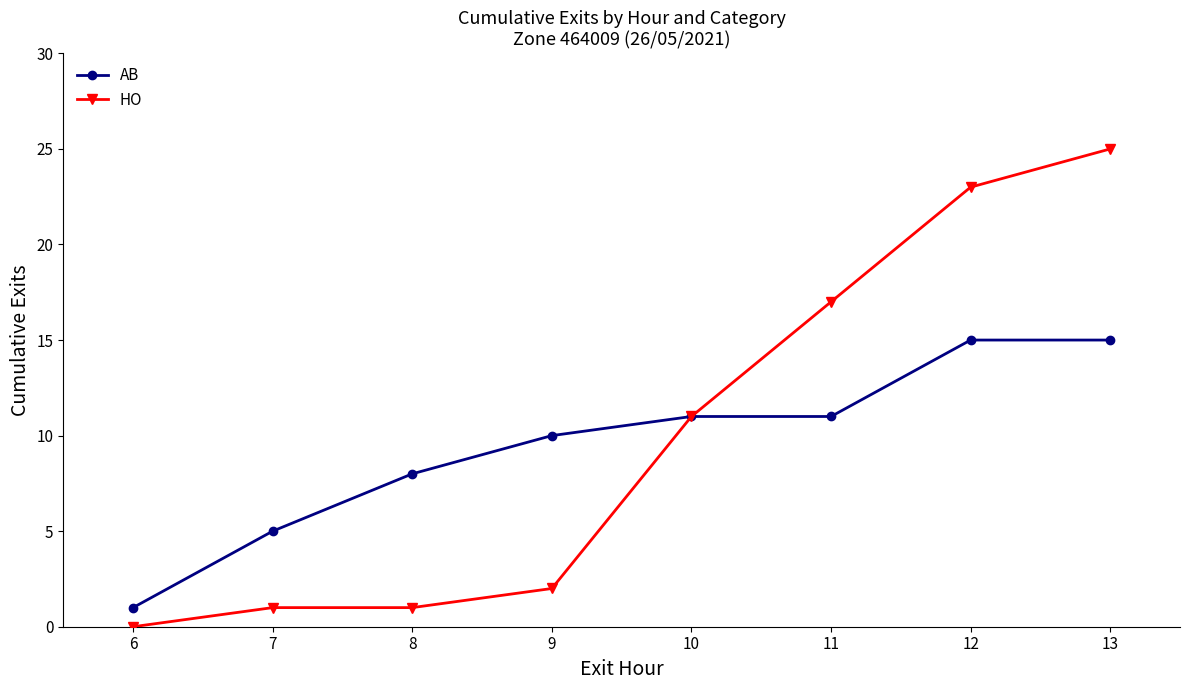

Reading right to left, list all the values displayed in this chart.

AB: 15	15	11	11	10	8	5	1
HO: 25	23	17	11	2	1	1	0